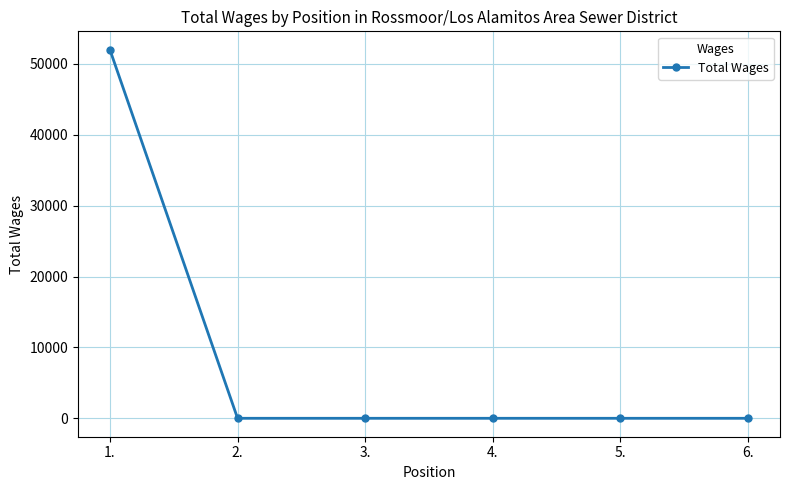

Which label corresponds to the largest value in the chart?

1.